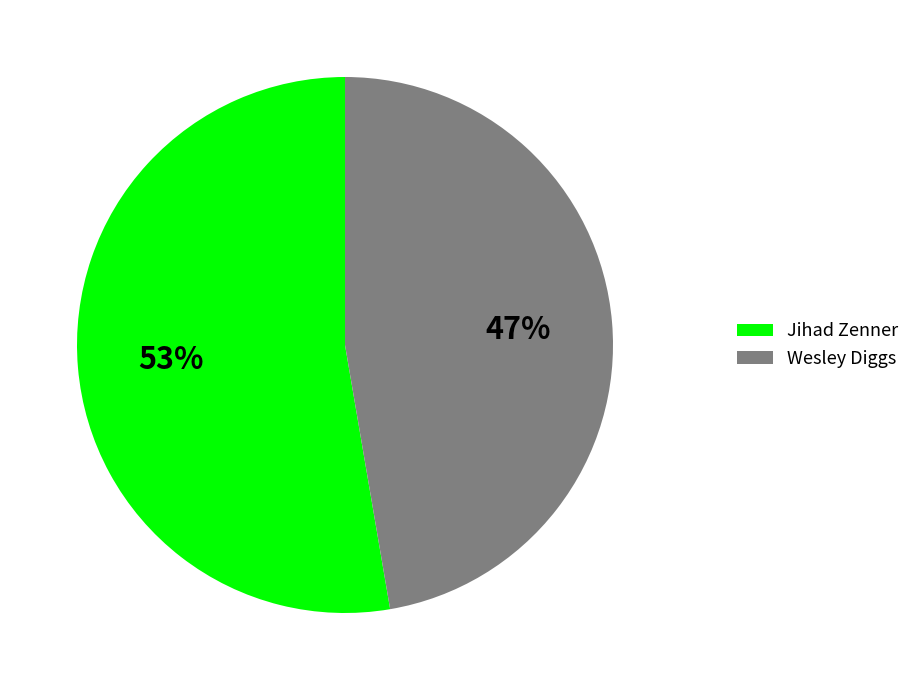

The Jihad Zenner slice represents 62% of the pie. True or false?

False